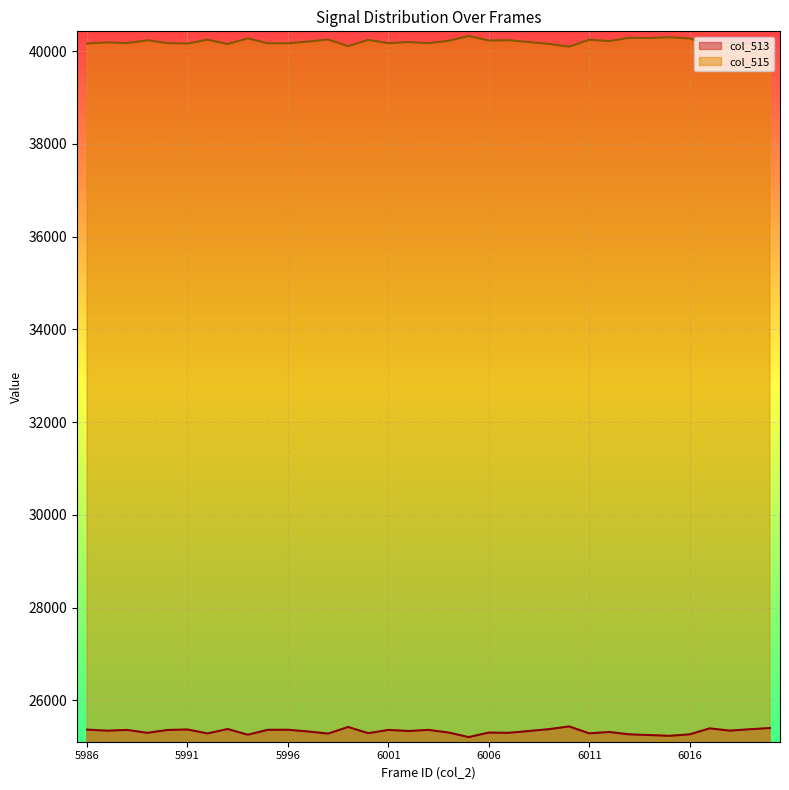

At which category does col_513 reach its first local peak?

5988